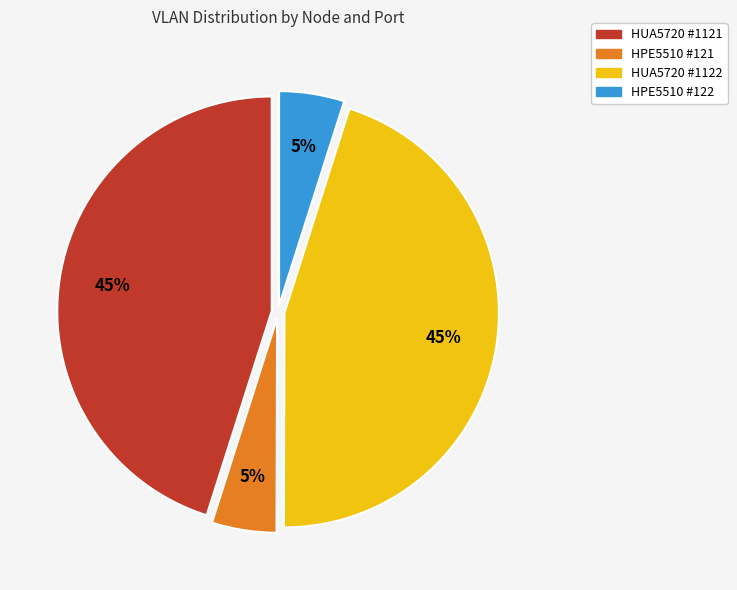

Does HPE5510 #122 account for over 50% of the chart?

No